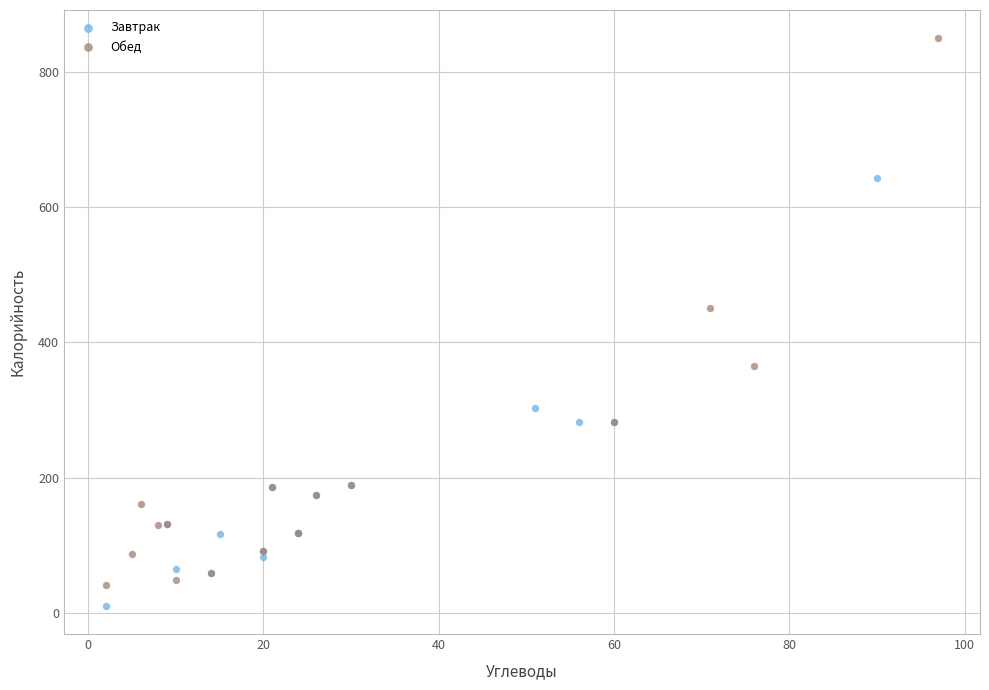

Which series has the widest spread of Y values?

Обед